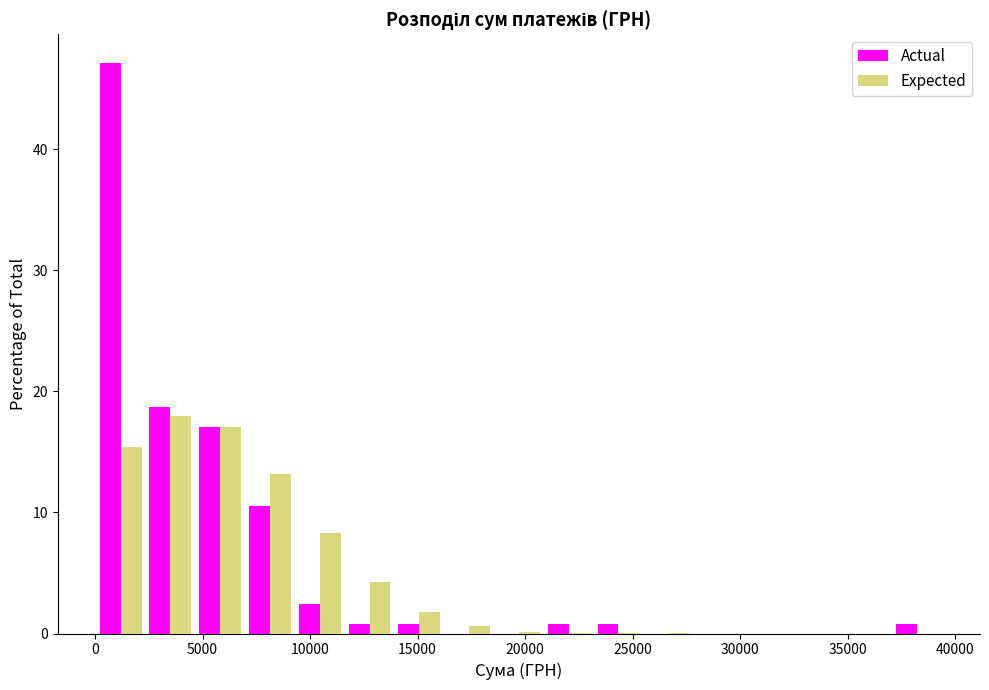

What is the height of the Expected bar covering 7000 to 9500 on the x-axis? Neither the bar edges nor the heights are printed on the chart, so give them approximately, as read against the axes.

13